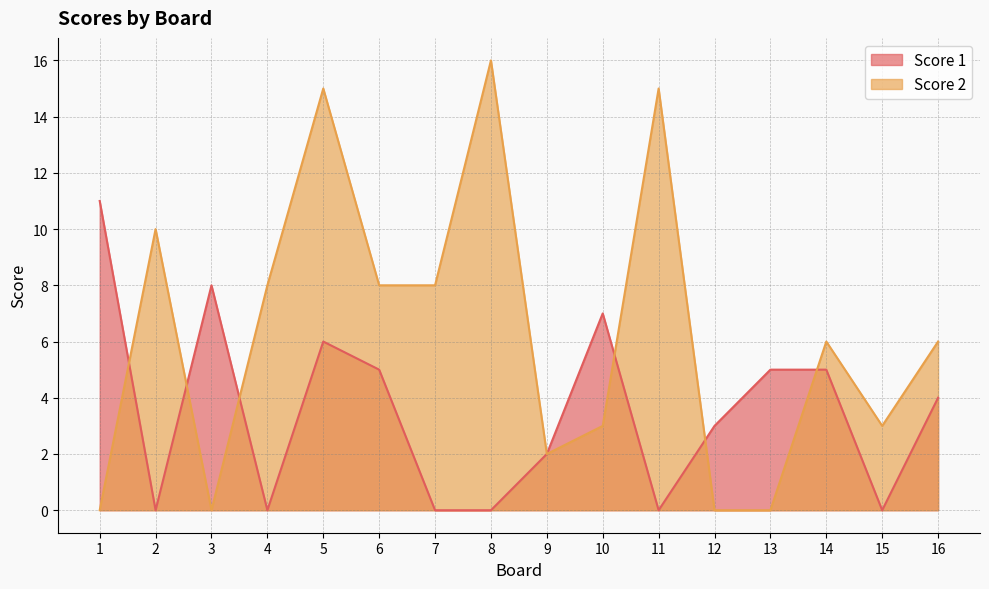

What is the difference between the second highest and second lowest values in the Score 1 series?

8